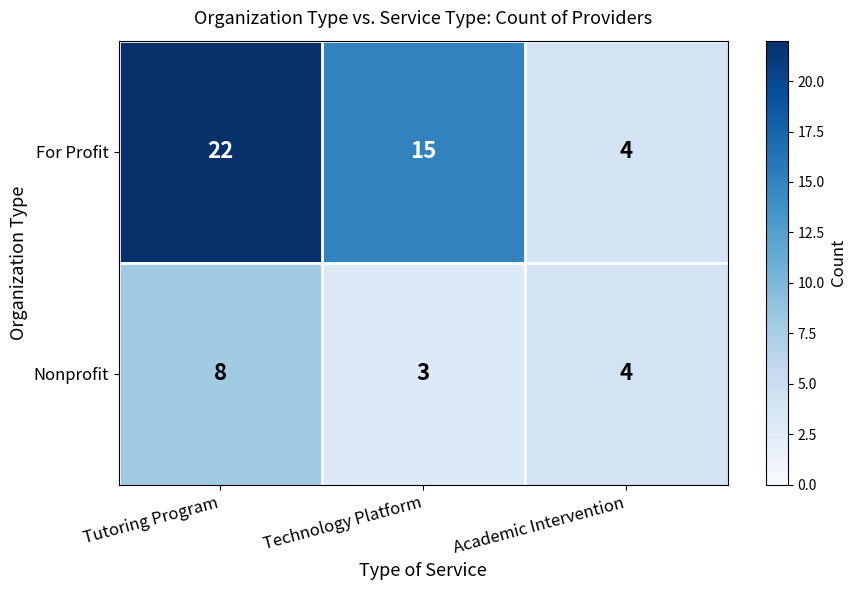

What is the lowest value of the For Profit series?

4